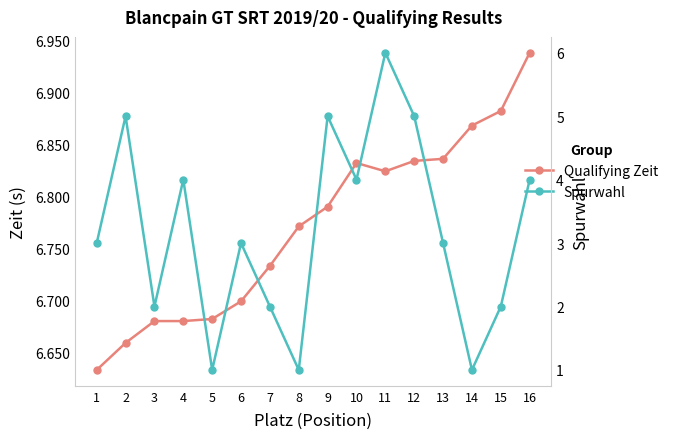

What is the lowest value of the Spurwahl series?

1.0